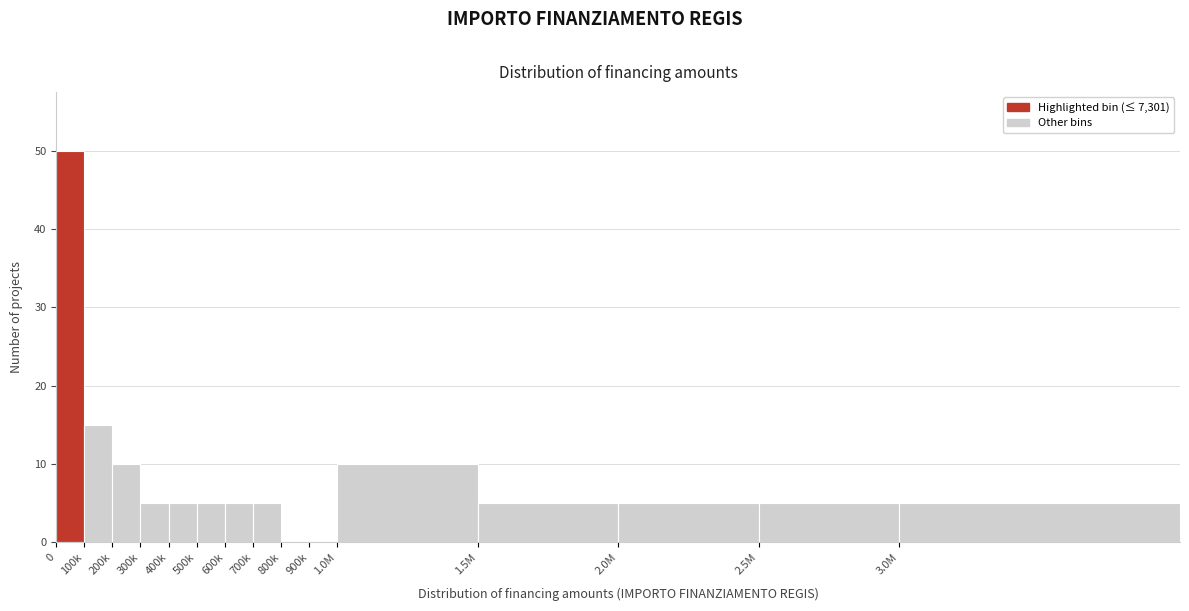

Reading right to left, what are all the values shown in this chart?

3.0M=5	2.5M=5	2.0M=5	1.5M=5	1.0M=10	900k=0	800k=0	700k=5	600k=5	500k=5	400k=5	300k=5	200k=10	100k=15	0=50